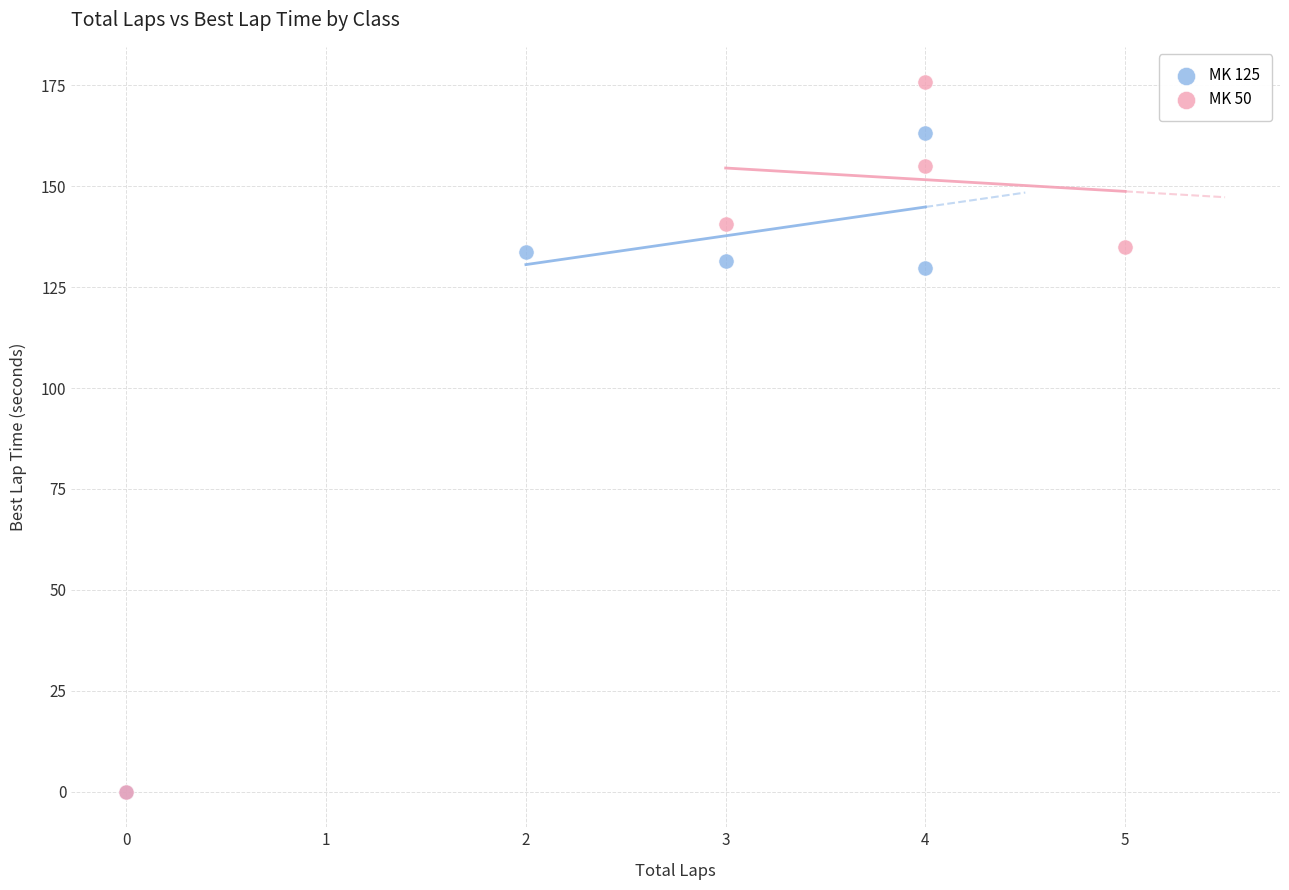

Which series reaches the maximum Y coordinate?

MK 50